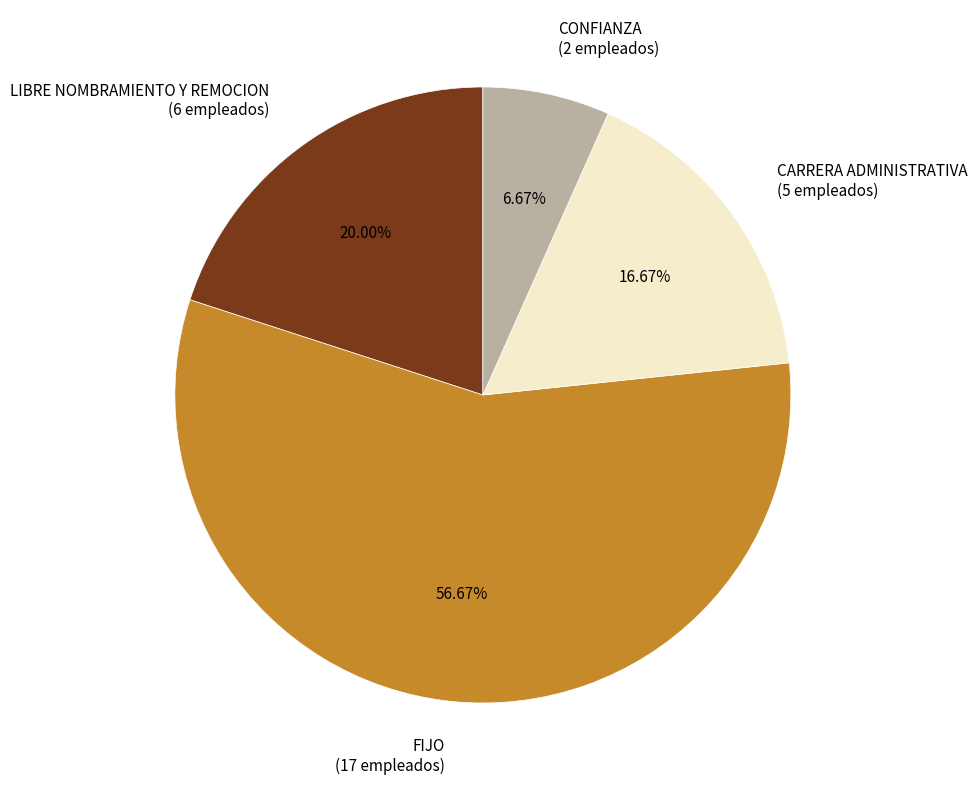

To the nearest percent, what is the difference between the LIBRE NOMBRAMIENTO Y REMOCION and CONFIANZA slice percentages?

13%